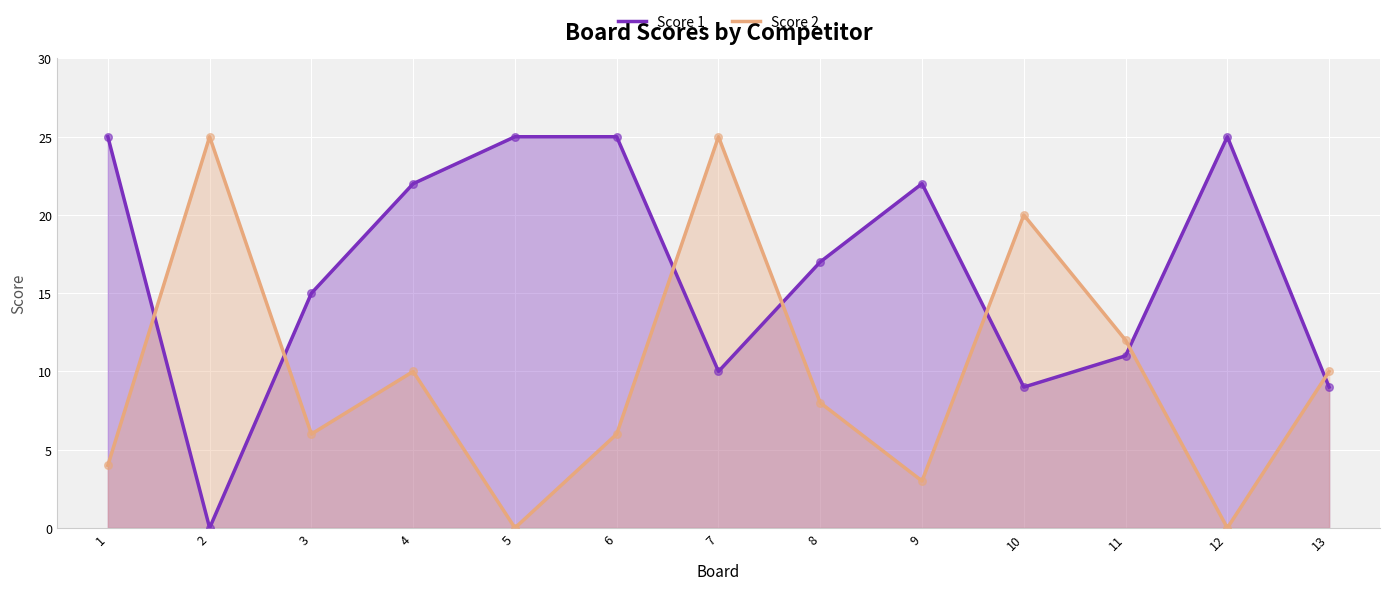

Is the value of Score 1 at 3 greater than the value of Score 2 at 12?

Yes